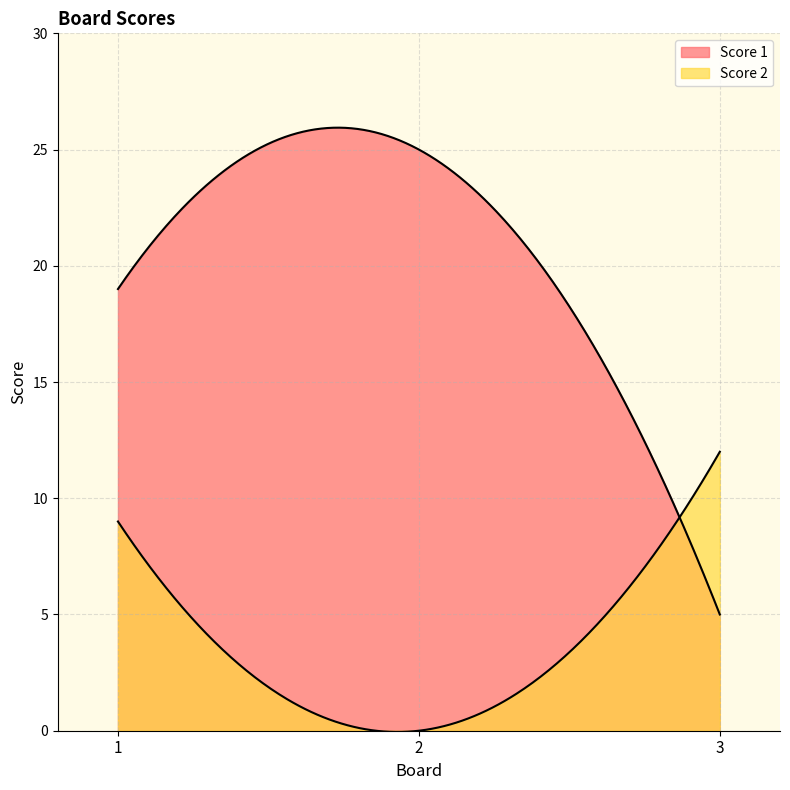

Reading left to right, what are all the values shown in this chart?

Score 1: 19	25	5
Score 2: 9	0	12